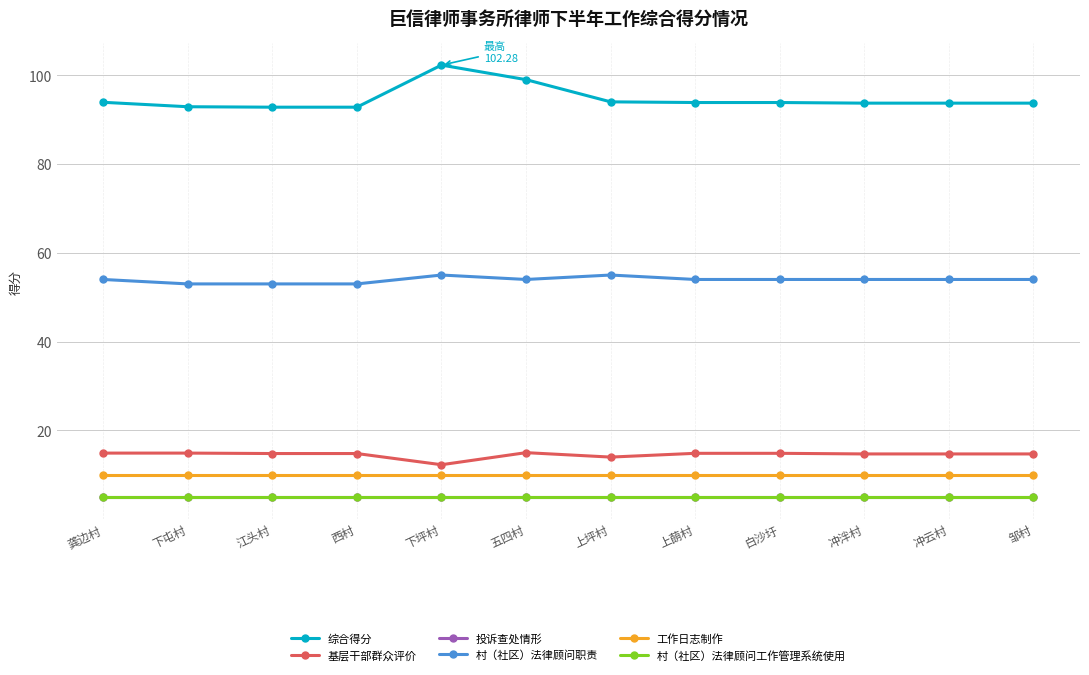

What is the average value of the 投诉查处情形 series?

5.0